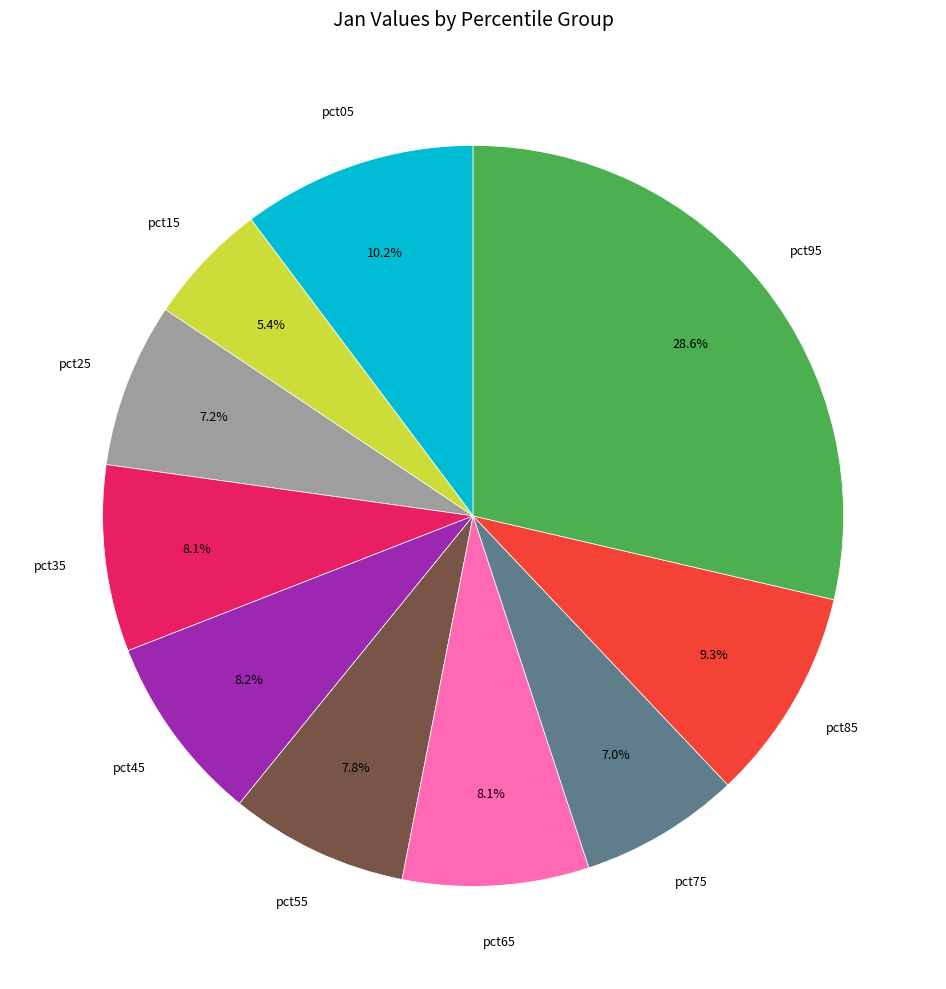

To the nearest percent, what is the average slice percentage?

10%